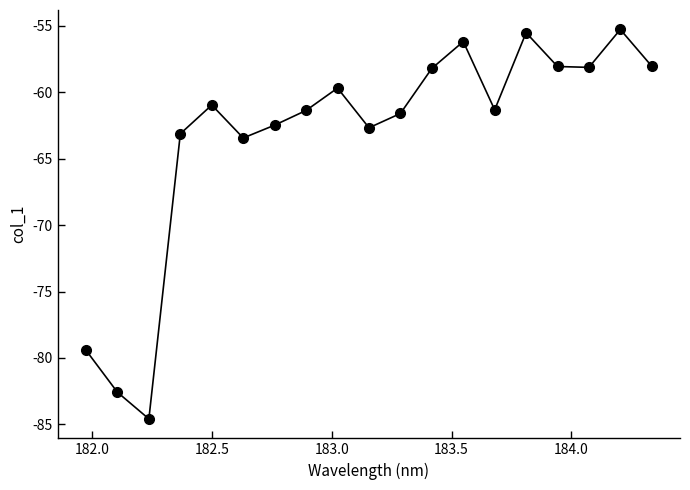

What is the value of the 1st point from the left?

-79.4